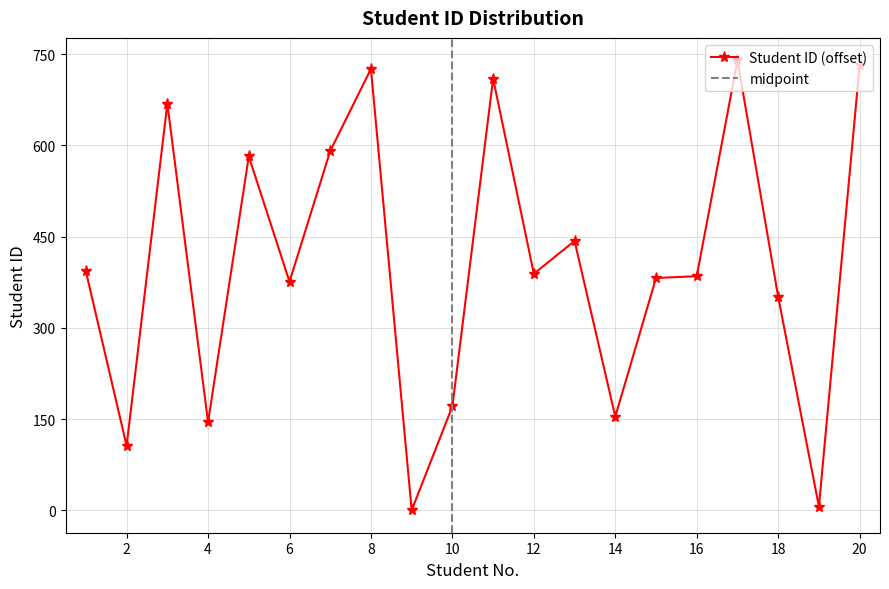

At which category does the chart reach its minimum across all series?

9